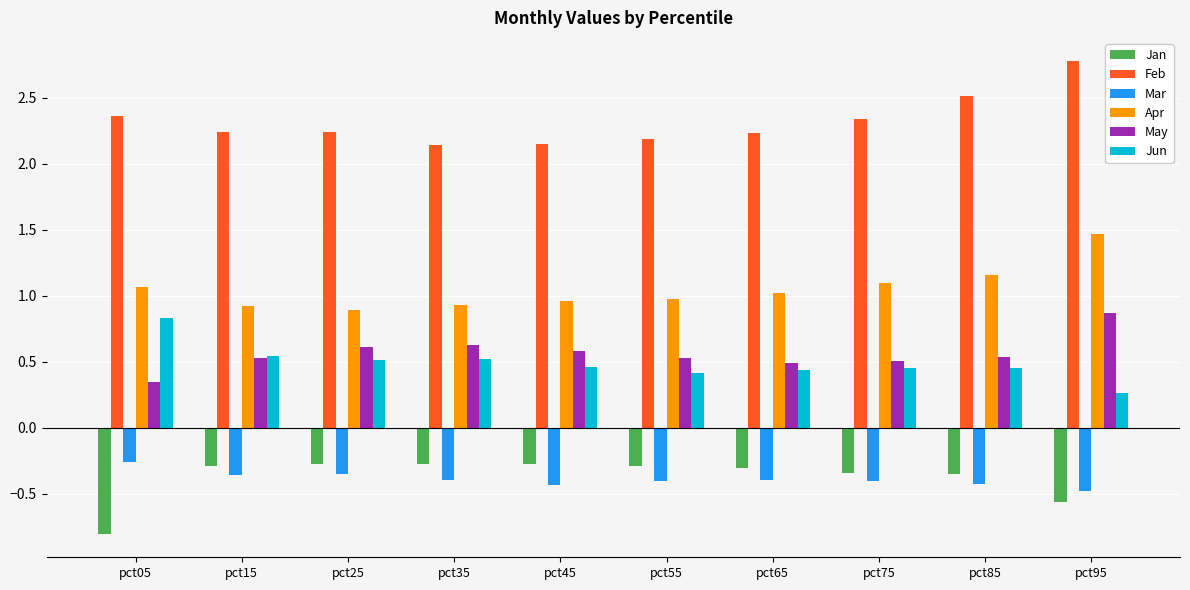

Which series has the largest total across all categories?

Feb